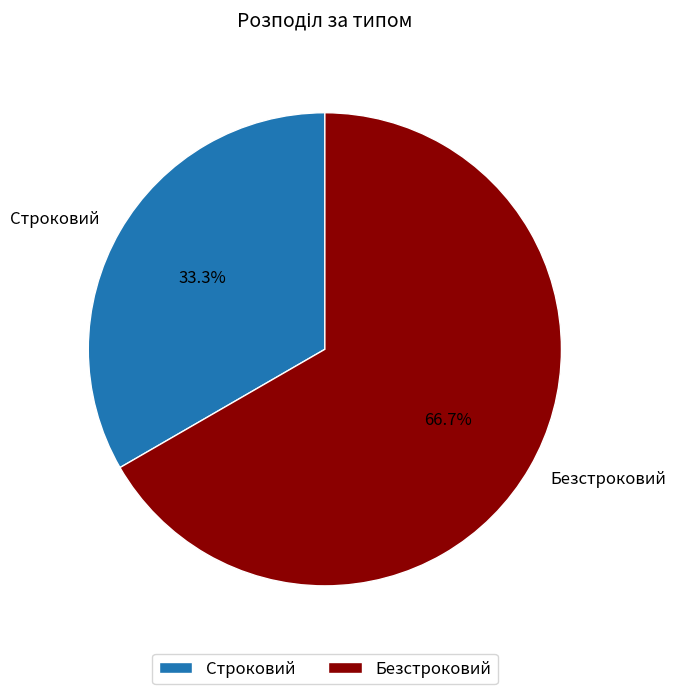

Is it true that Строковий is 42% of the pie?

False